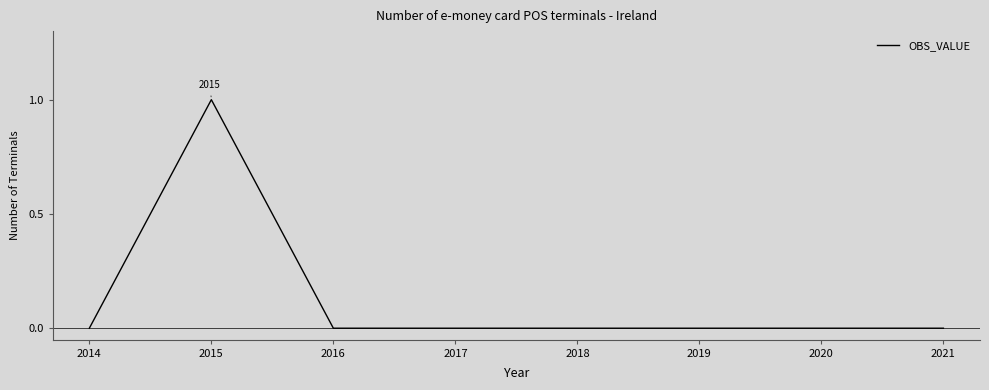

Reading right to left, list all the values displayed in this chart.

2021=0	2020=0	2019=0	2018=0	2017=0	2016=0	2015=1	2014=0